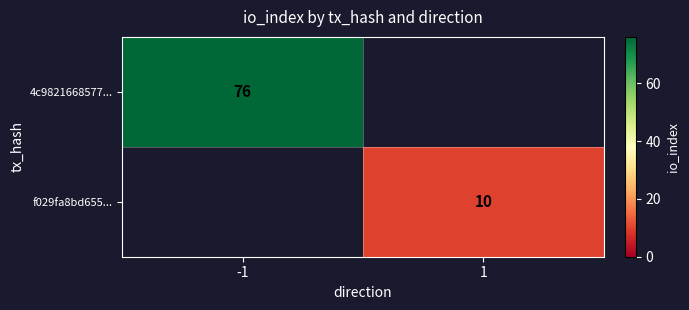

The value of 4c9821668577... at -1 is 20. True or false?

False